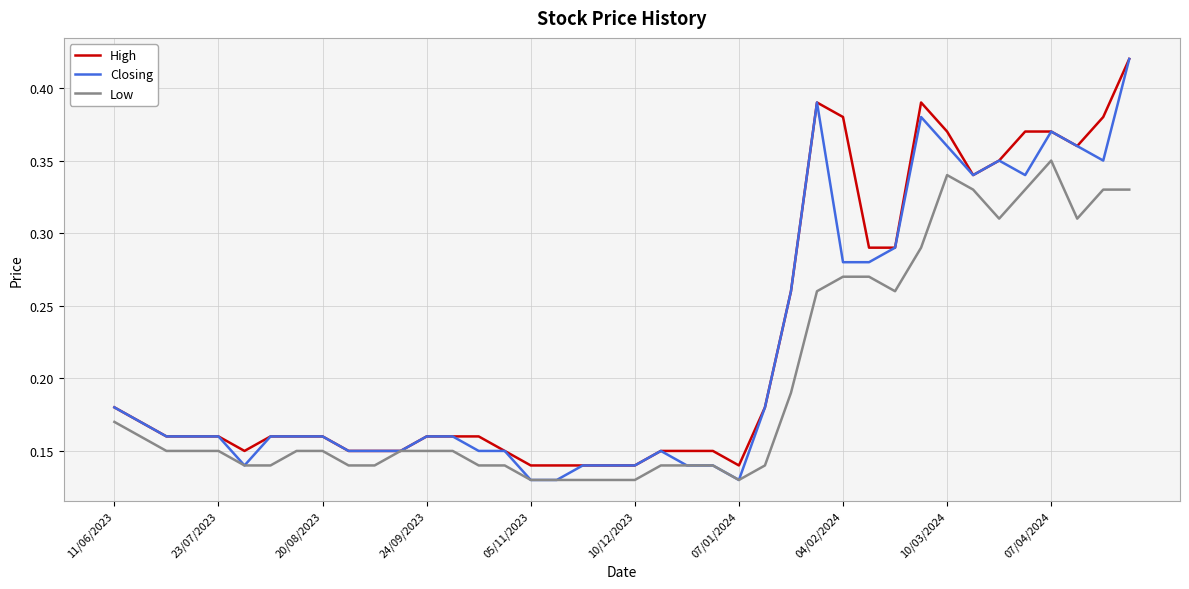

Count the High values in the range 0 to 1.

40